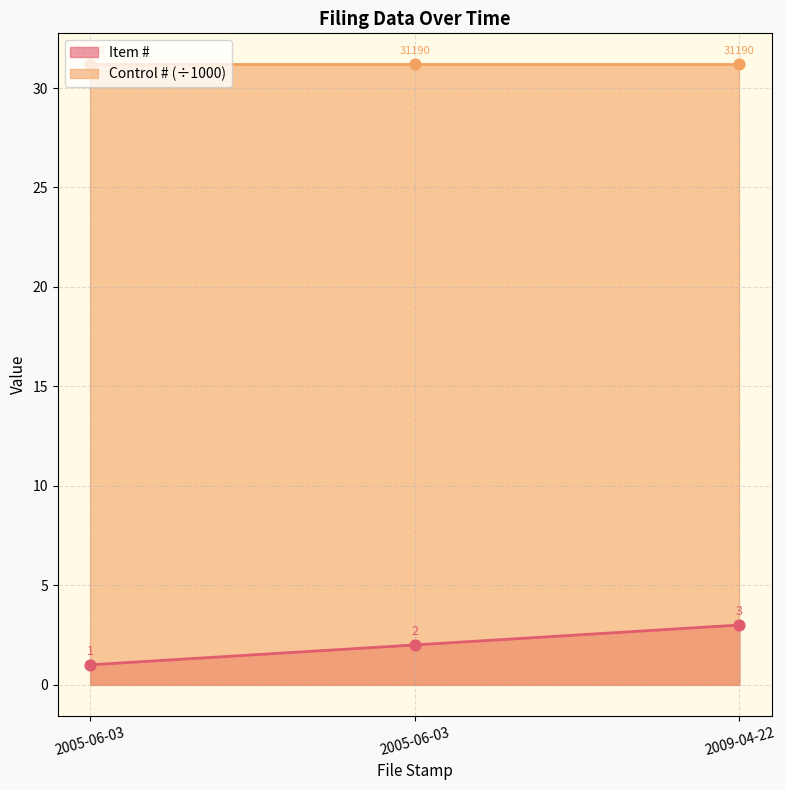

Which has a higher value, 2005-06-03 or 2005-06-03?

2005-06-03